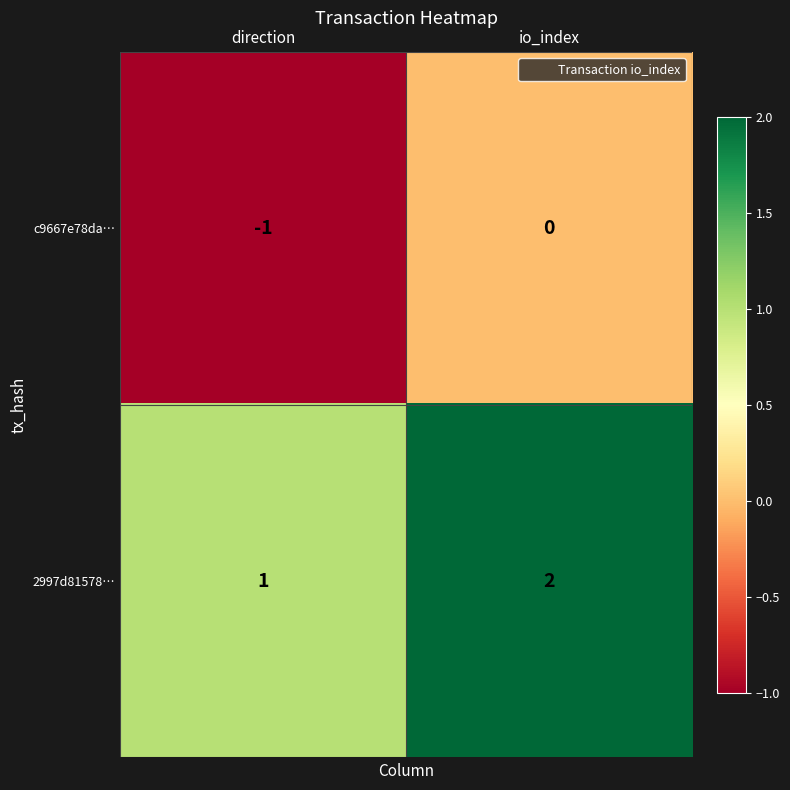

Reading right to left, transcribe all the data shown in this chart.

c9667e78da…: 0	-1
2997d81578…: 2	1